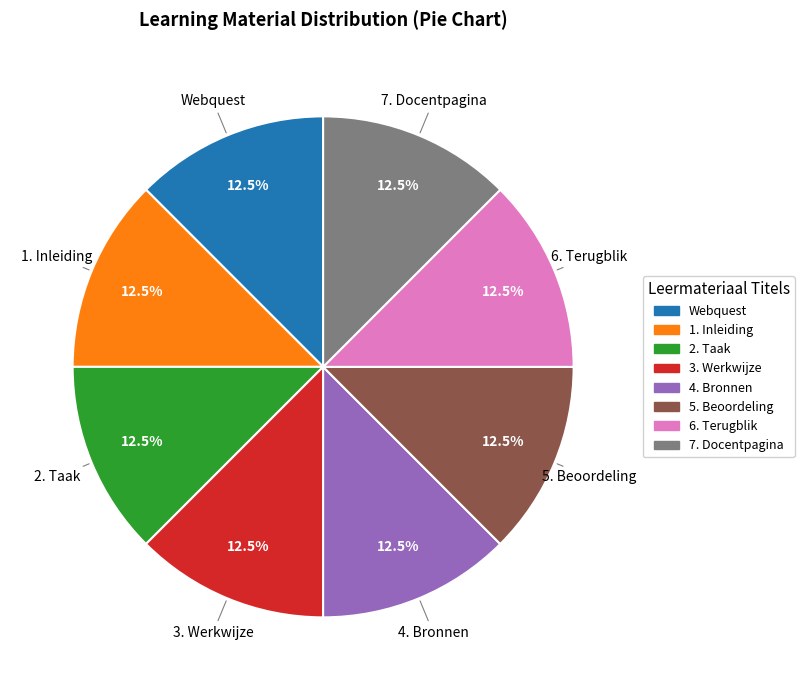

What is the ratio of the value at 5. Beoordeling to the value at 4. Bronnen?

1.0